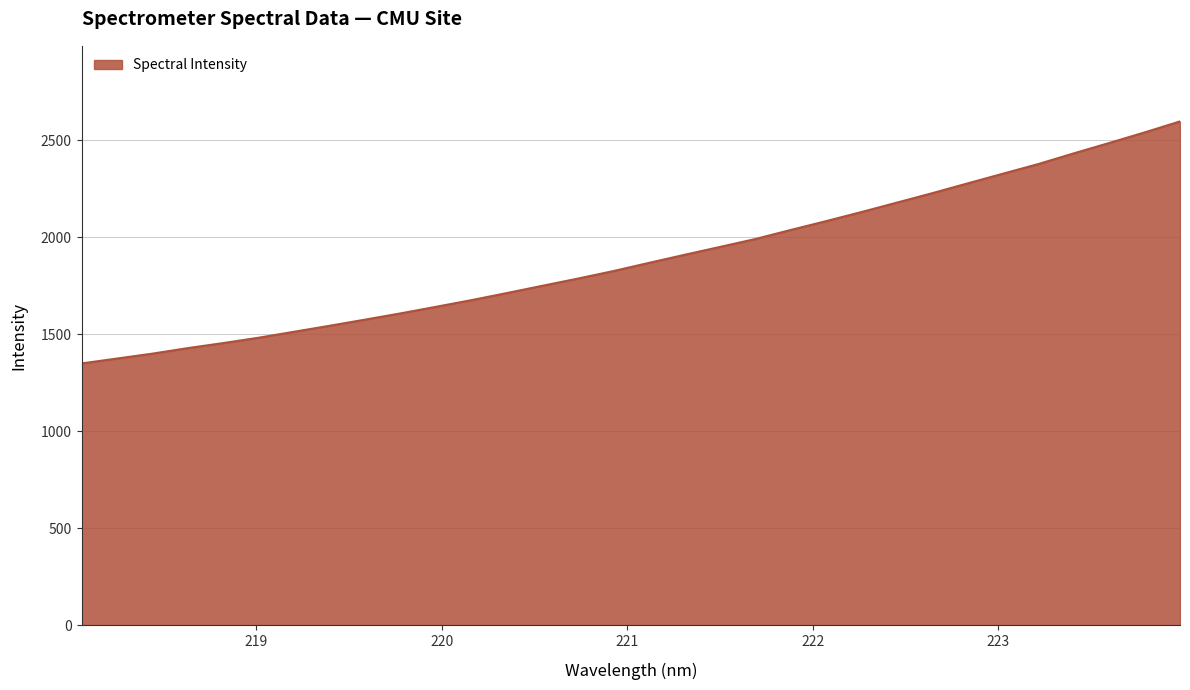

What is the greatest value displayed?

2596.9